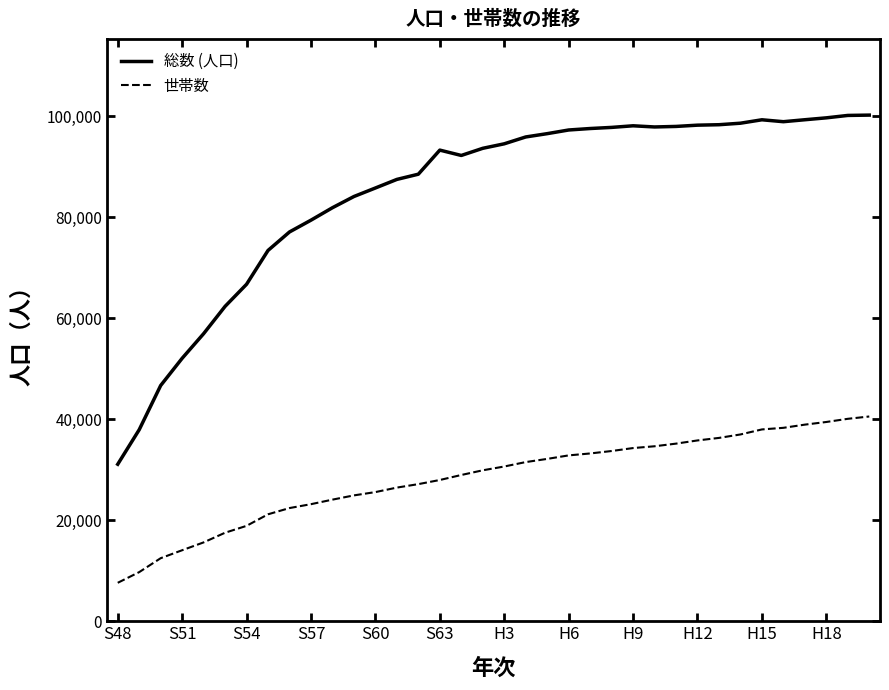

Rank the series by their average value, from highest to lowest.

総数 (人口), 世帯数